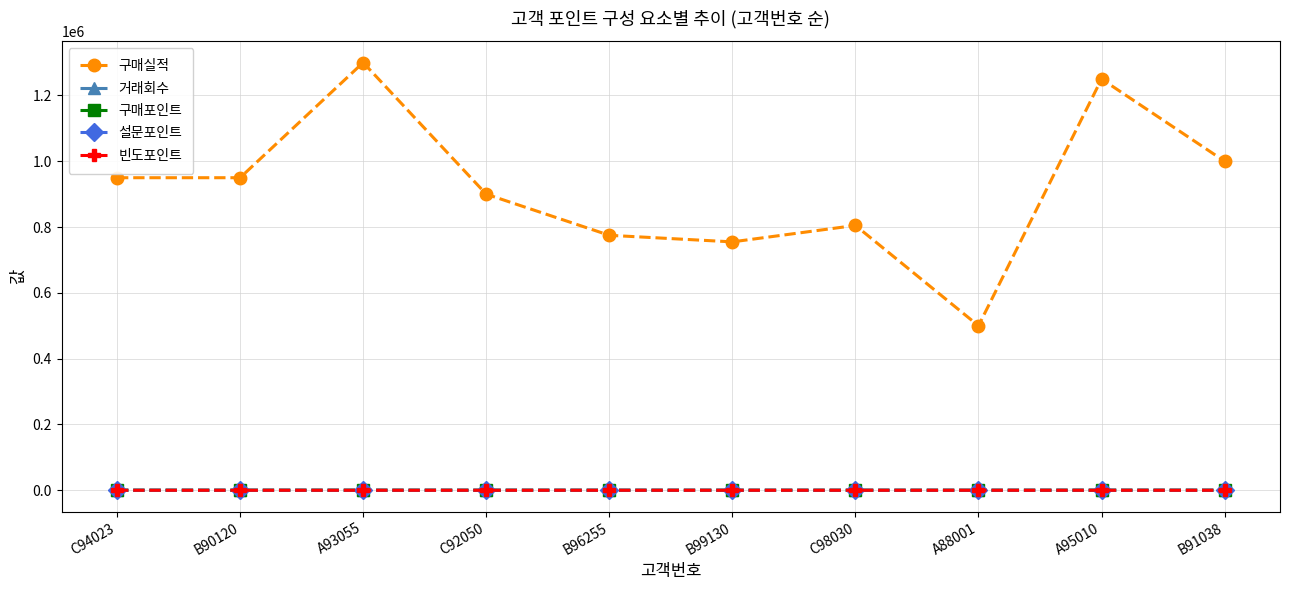

The 빈도포인트 series shows 2.0 at C94023. True or false?

True